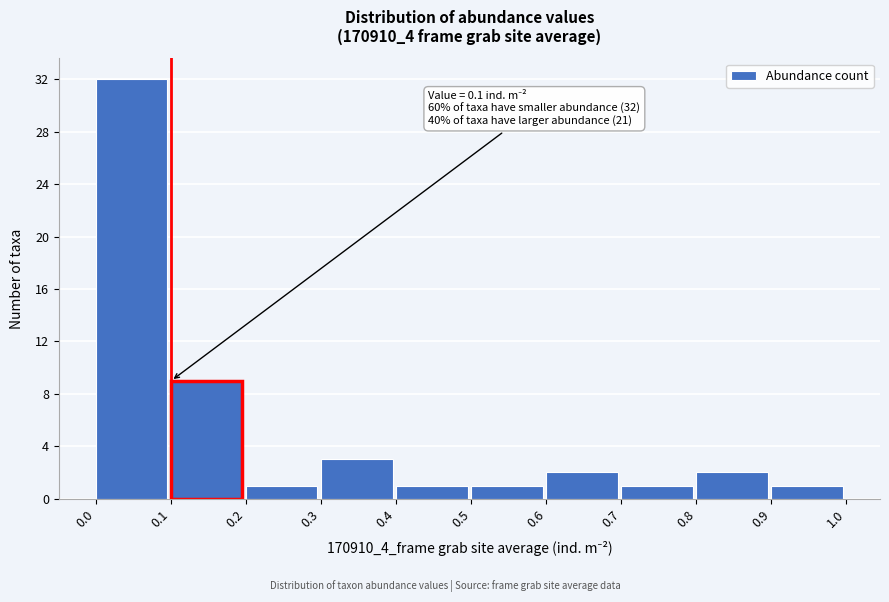

Which range on the x-axis has the tallest bar?

0.0 to 0.1